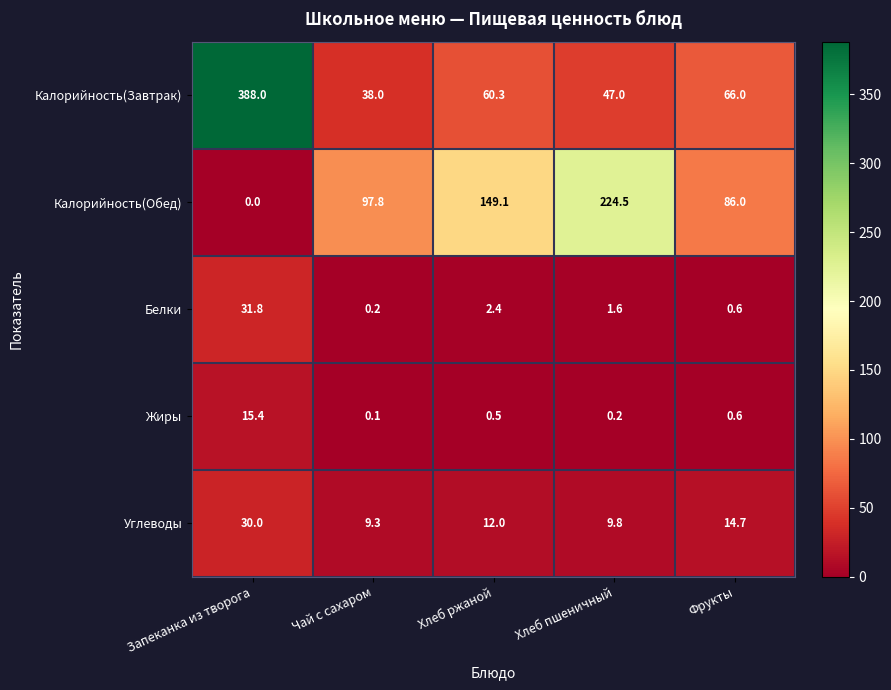

What is the difference between the highest and lowest values at Чай с сахаром?

97.7